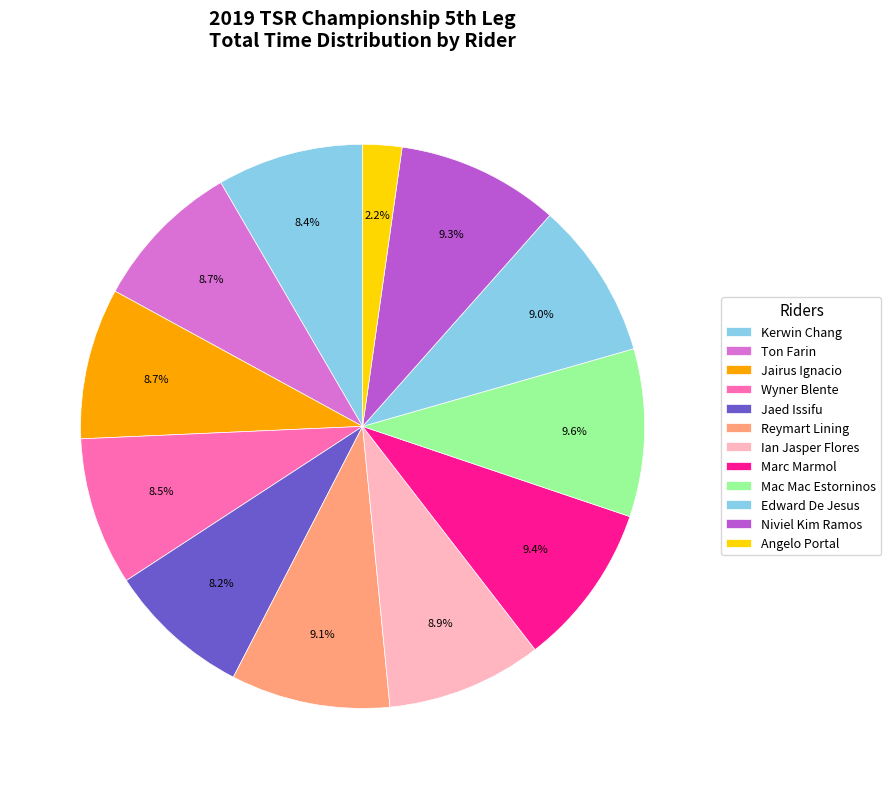

How many segments does this pie chart have?

12